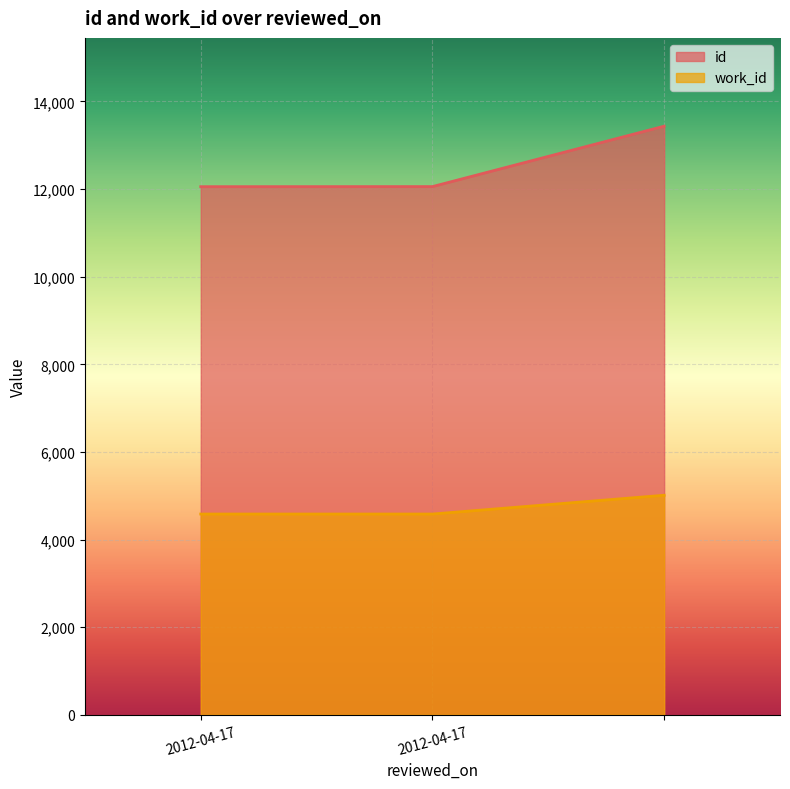

Does the chart display data point markers on the line(s)?

No